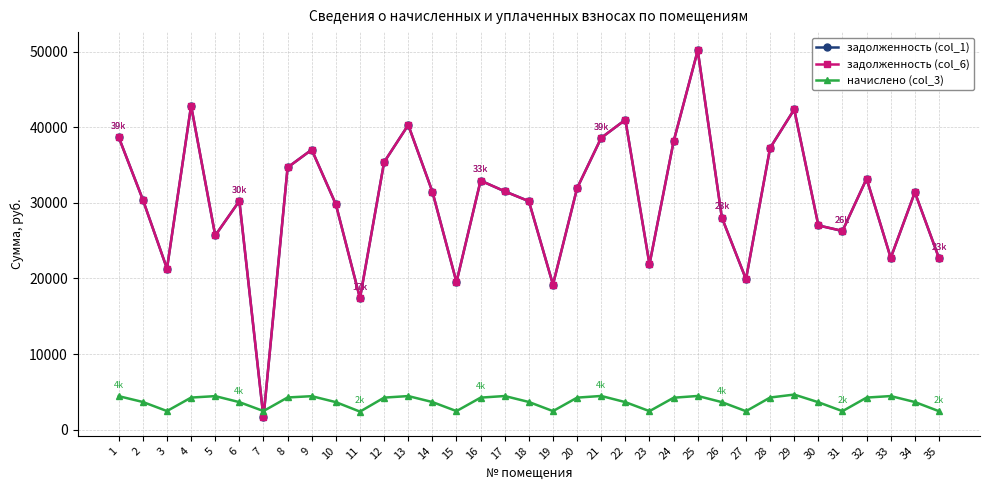

Reading left to right, list all the values displayed in this chart.

задолженность (col_1): 38678.4	30421.1	21302.6	42848.1	25683.7	30249.7	1621.2	34679.8	37029.1	29804.4	17386.3	35379.2	40298.0	31485.5	19522.7	32942.3	31525.3	30220.3	19193.4	31942.2	38596.9	40984.3	21876.8	38119.1	50152.7	28050.4	19906.6	37258.2	42355.6	27015.2	26283.0	33197.6	22720.7	31397.3	22688.9
задолженность (col_6): 38678.4	30421.1	21302.6	42848.1	25683.7	30249.7	1621.2	34679.8	37029.1	29804.4	17386.3	35379.2	40298.0	31485.5	19522.7	32942.3	31525.3	30220.3	19193.4	31942.2	38596.9	40984.3	21876.8	38119.1	50152.7	28050.4	19906.6	37258.2	42355.6	27015.2	26283.0	33197.6	22720.7	31397.3	22688.9
начислено (col_3): 4436.5	3668.5	2468.5	4251.3	4443.4	3647.9	2468.5	4265.0	4436.5	3647.9	2393.1	4244.5	4450.2	3661.6	2461.7	4244.5	4457.1	3668.5	2461.7	4244.5	4463.9	3647.9	2454.8	4230.8	4463.9	3647.9	2448.0	4258.2	4649.1	3634.2	2454.8	4251.3	4450.2	3661.6	2448.0